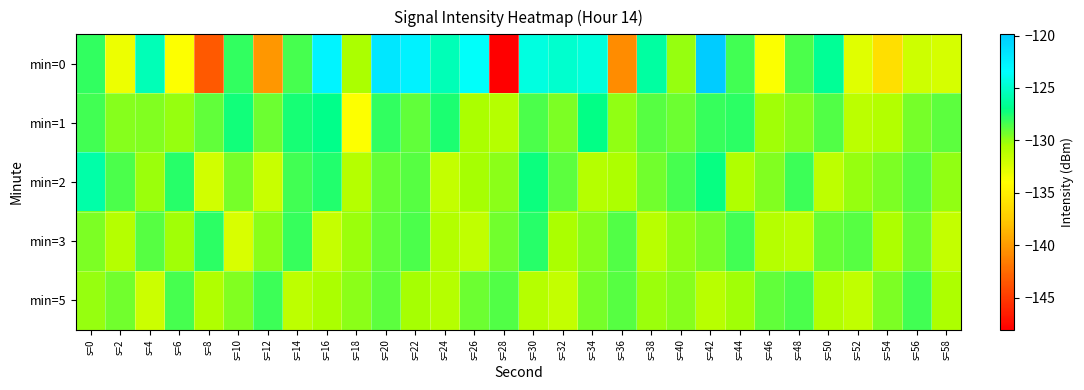

What is the total value across all series at s=44?

-645.5